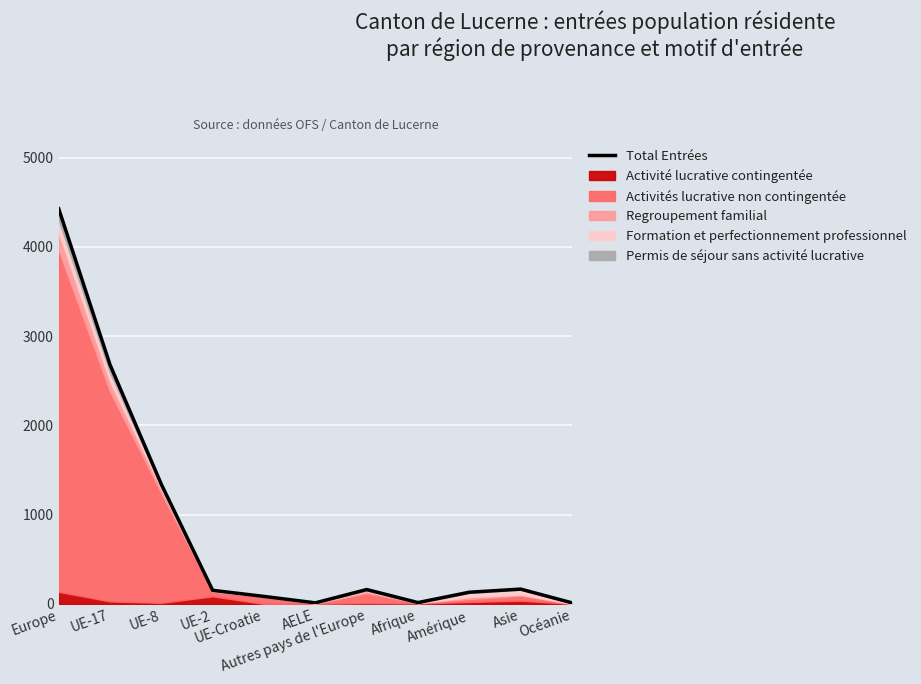

Which label corresponds to the largest value in the chart?

Europe